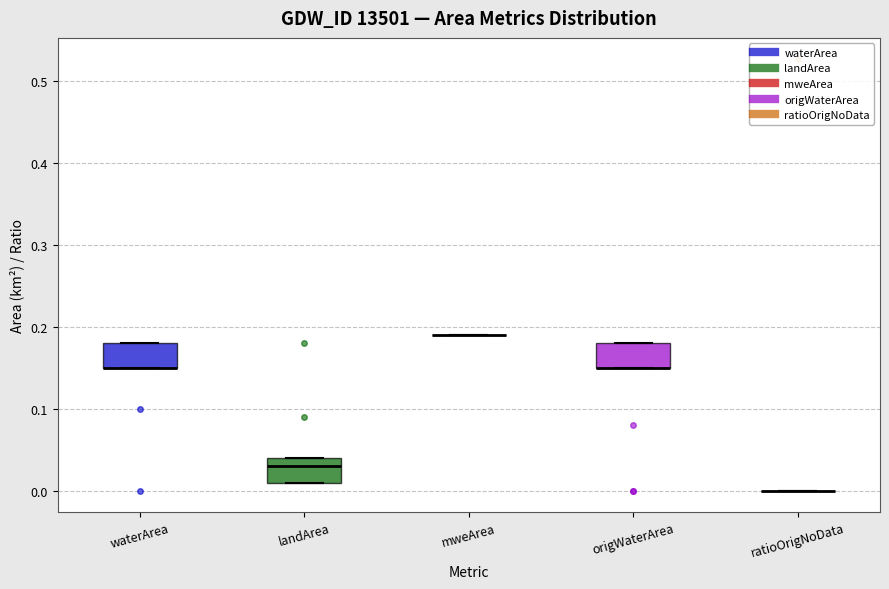

Reading left to right, read every box against the y-axis: the position of its median line, the range the box covers, and the ends of its whiskers. The values are not printed on the chart, so give them approximately, as read against the axis.

waterArea: median 0.15 (drawn on the box's lower edge), box 0.15 to 0.18, whiskers 0.15 to 0.18
landArea: median 0.03, box 0.01 to 0.04, whiskers 0.01 to 0.04
mweArea: box collapsed to a line at 0.19, whiskers 0.19 to 0.19
origWaterArea: median 0.15 (drawn on the box's lower edge), box 0.15 to 0.18, whiskers 0.15 to 0.18
ratioOrigNoData: box collapsed to a line at 0.00, whiskers 0.00 to 0.00